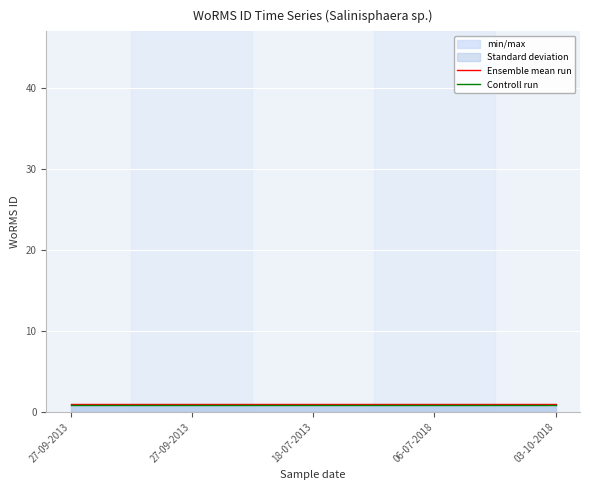

What is the minimum value shown in the chart?

0.9